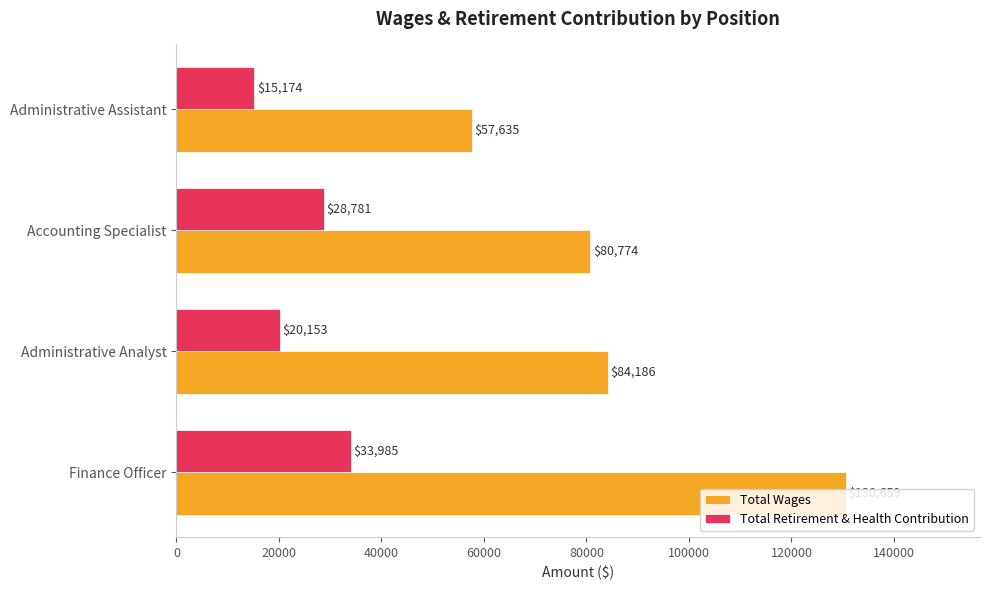

Is it true that Total Wages equals 140163 at Administrative Analyst?

False